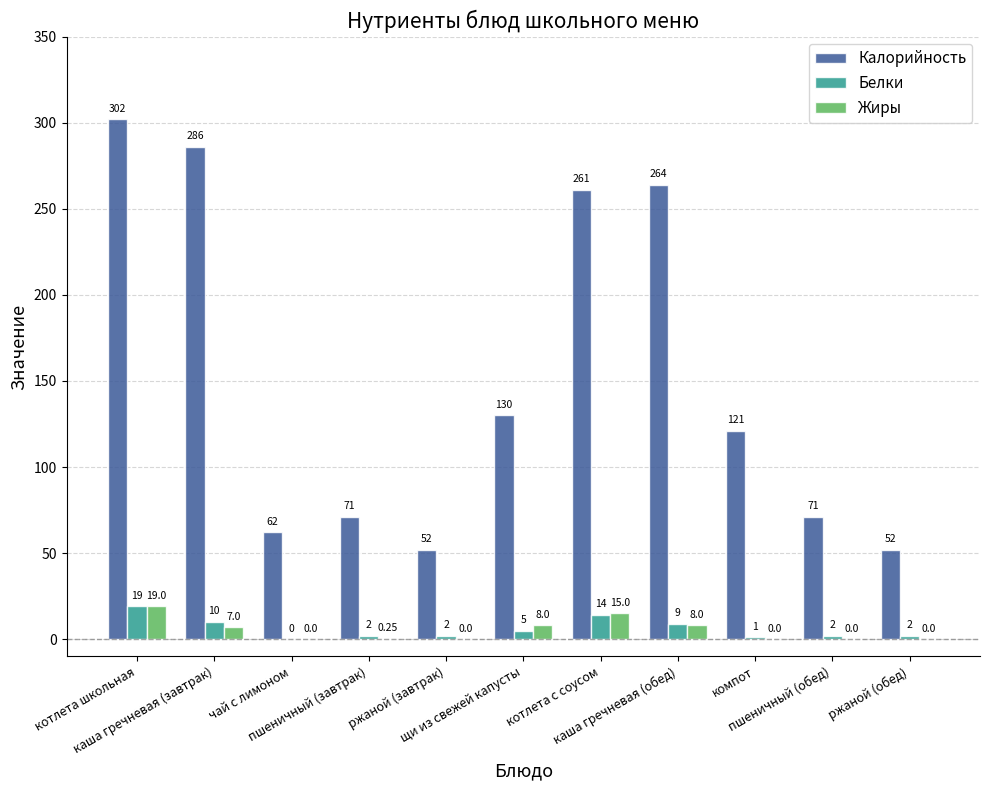

What is the total value across all series at компот?

122.0